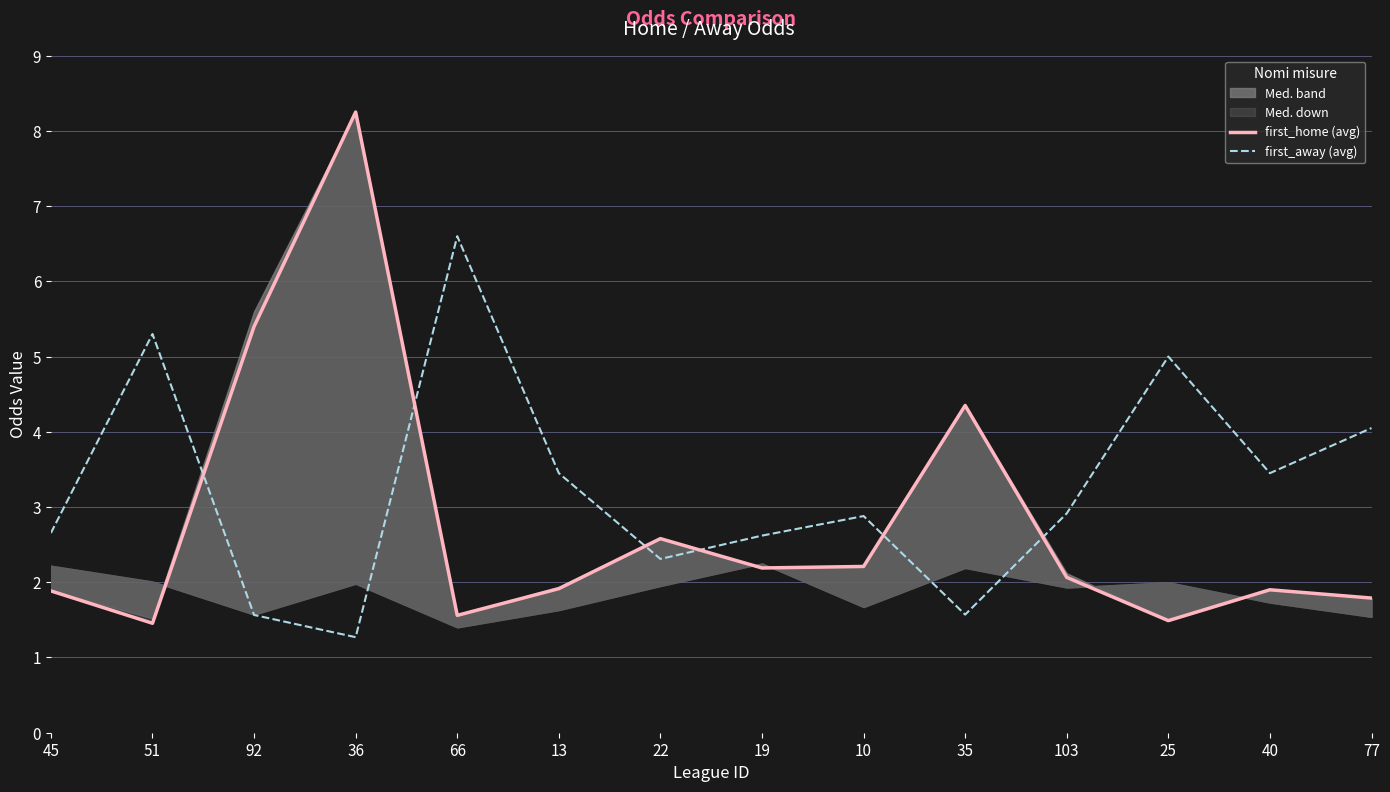

What is the total value across all series at 92?

7.0